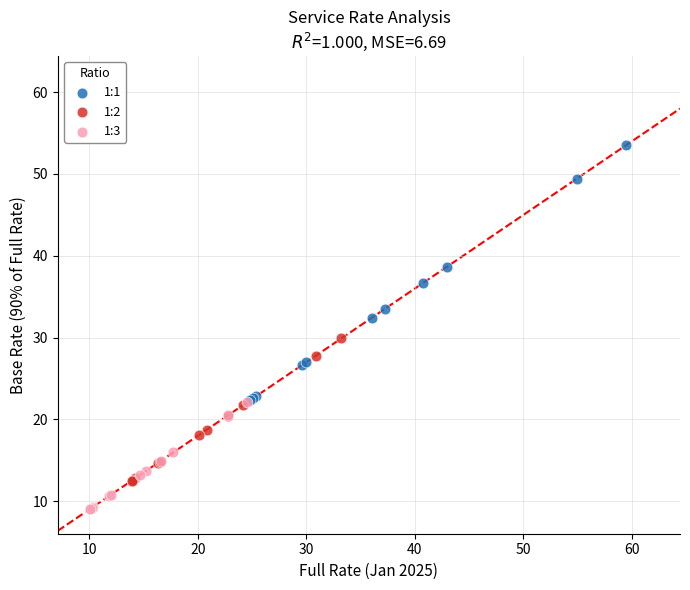

Which series has the widest spread of Y values?

1:1